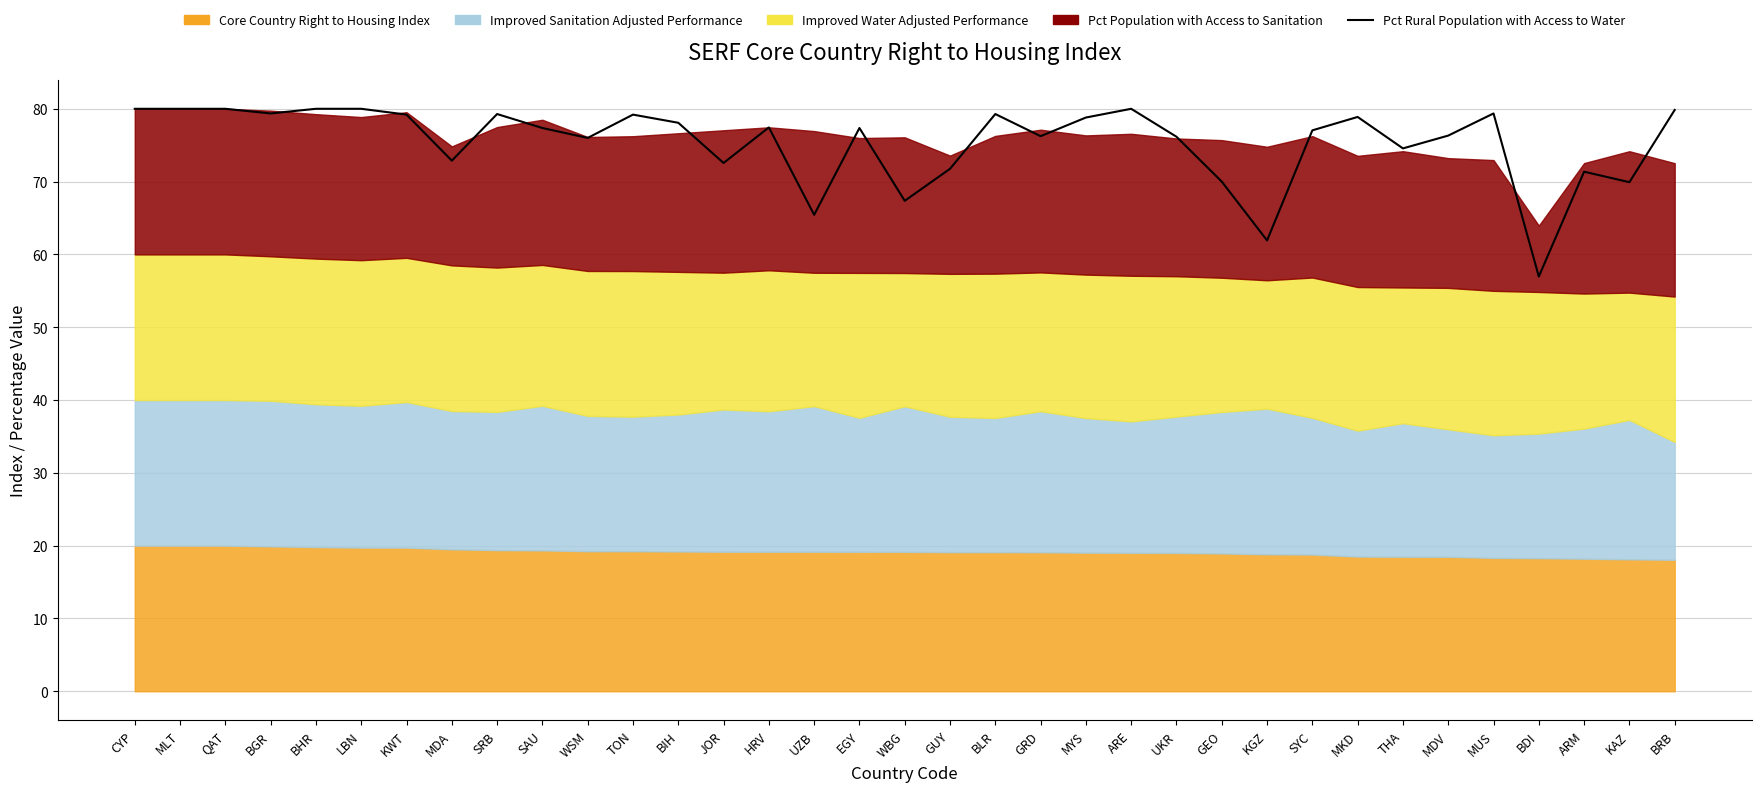

What is the average value?

75.4